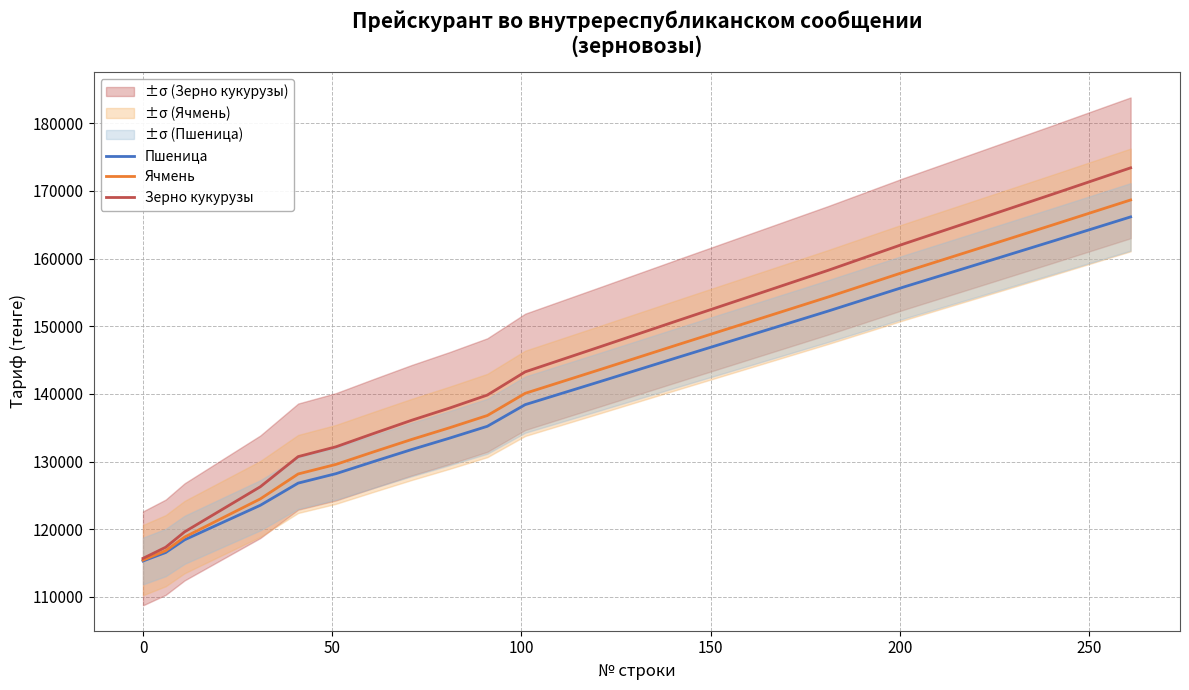

What is the maximum value for Пшеница?

166158